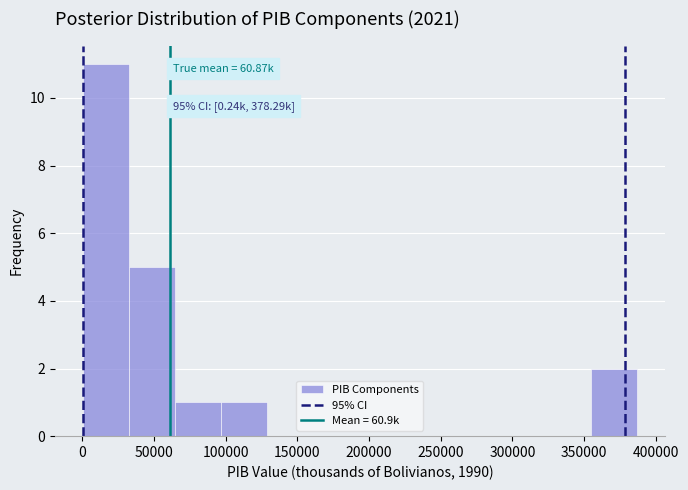

Which range on the x-axis has the tallest bar?

0 to 30000